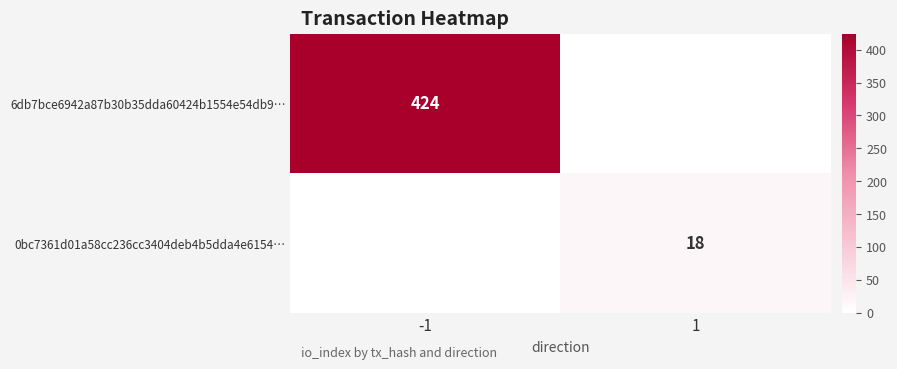

Is the value of 6db7bce6942a87b30b35dda60424b1554e54db9… at -1 greater than the value of 0bc7361d01a58cc236cc3404deb4b5dda4e6154… at 1?

Yes